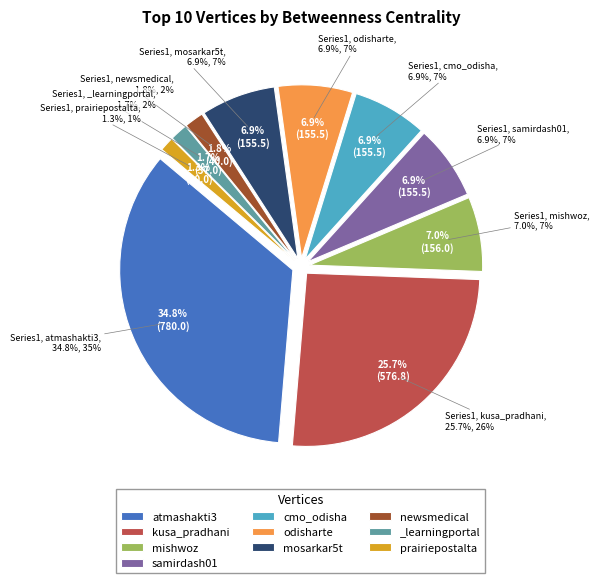

Is it true that odisharte is 7% of the pie?

True